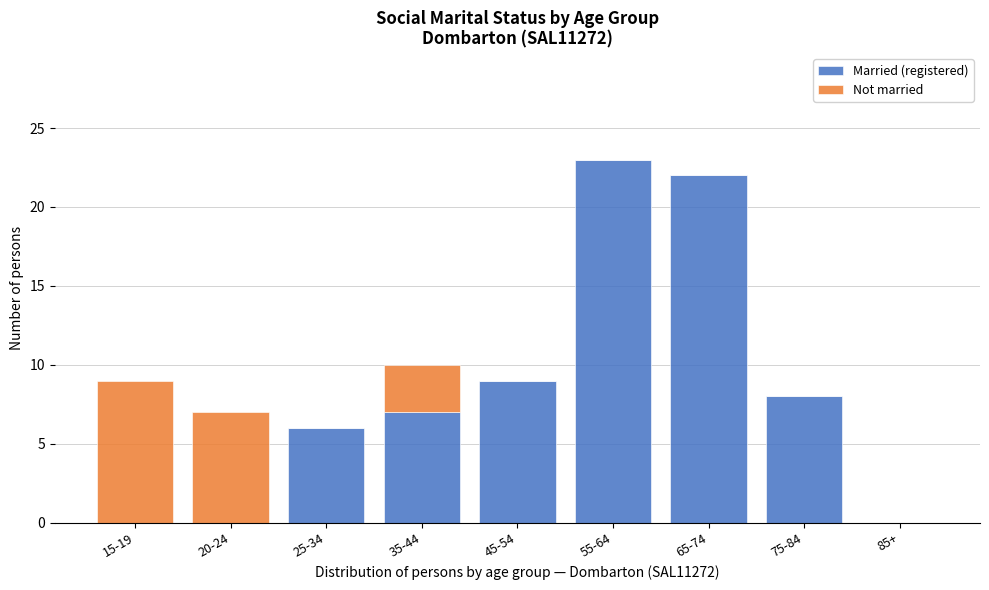

Reading left to right, what are the values for Married (registered)?

15-19=0	20-24=0	25-34=6	35-44=7	45-54=9	55-64=23	65-74=22	75-84=8	85+=0